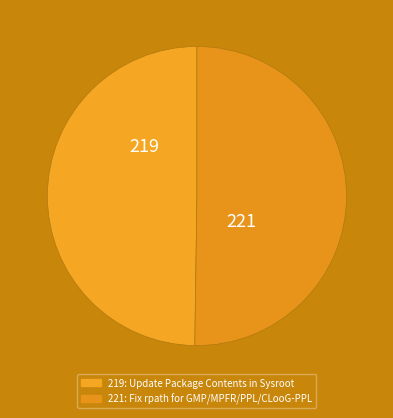

What is the ratio of the value at 221 to the value at 219?

1.0